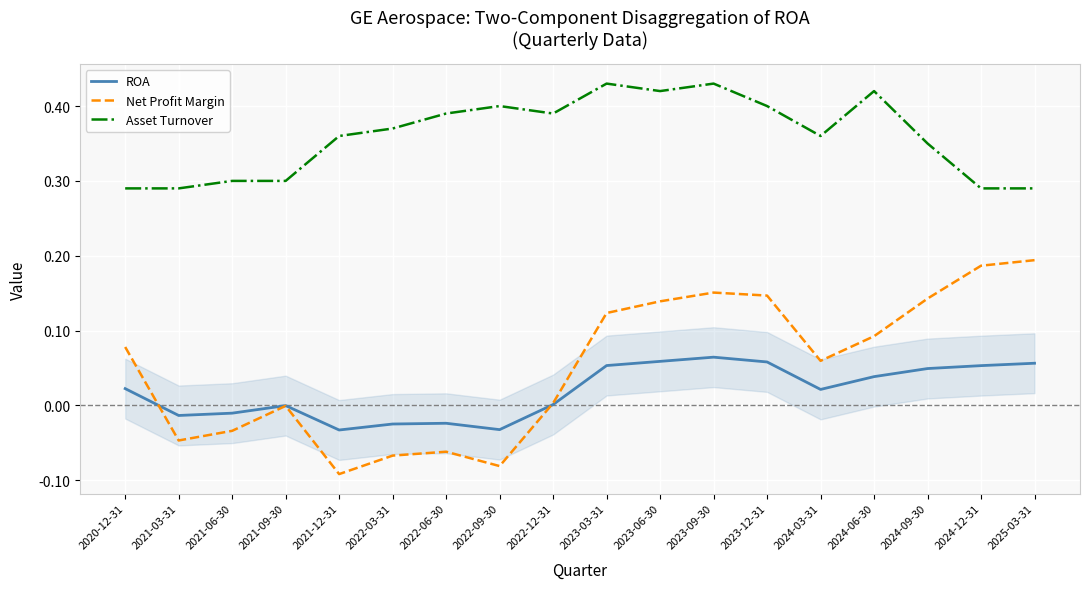

True or false: Net Profit Margin and Asset Turnover intersect in this chart.

False